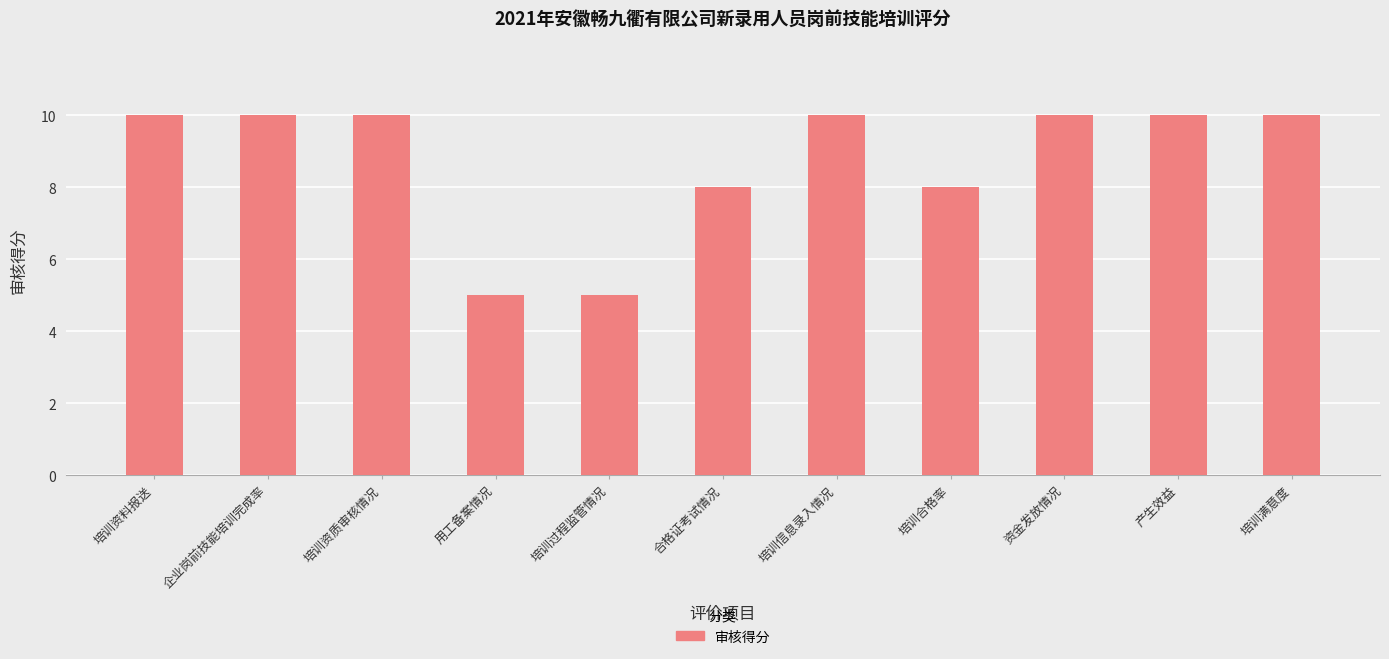

What is the average value?

9